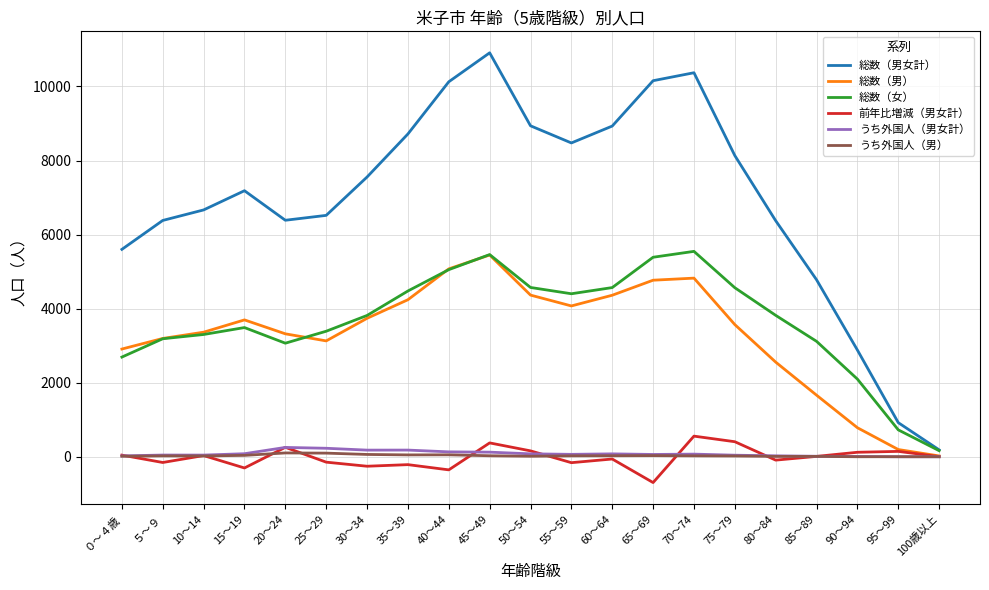

Between 45～49 and 65～69, which series saw the biggest shift?

前年比増減（男女計）